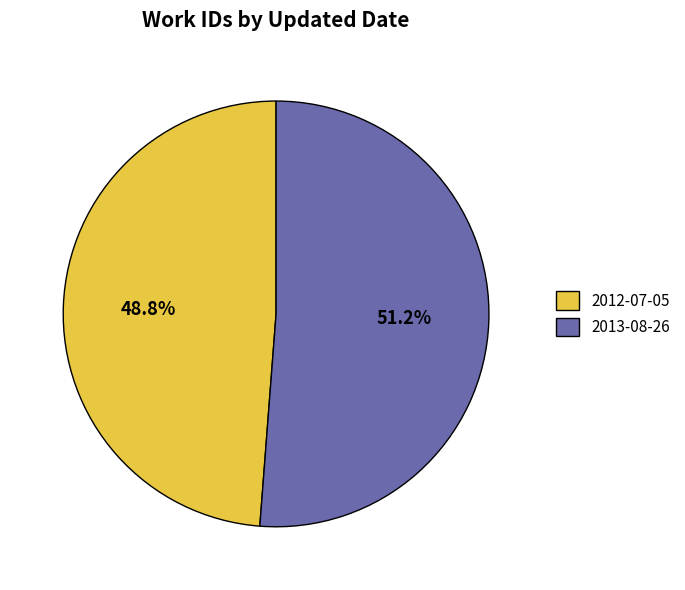

What is the largest slice in the pie chart?

2013-08-26